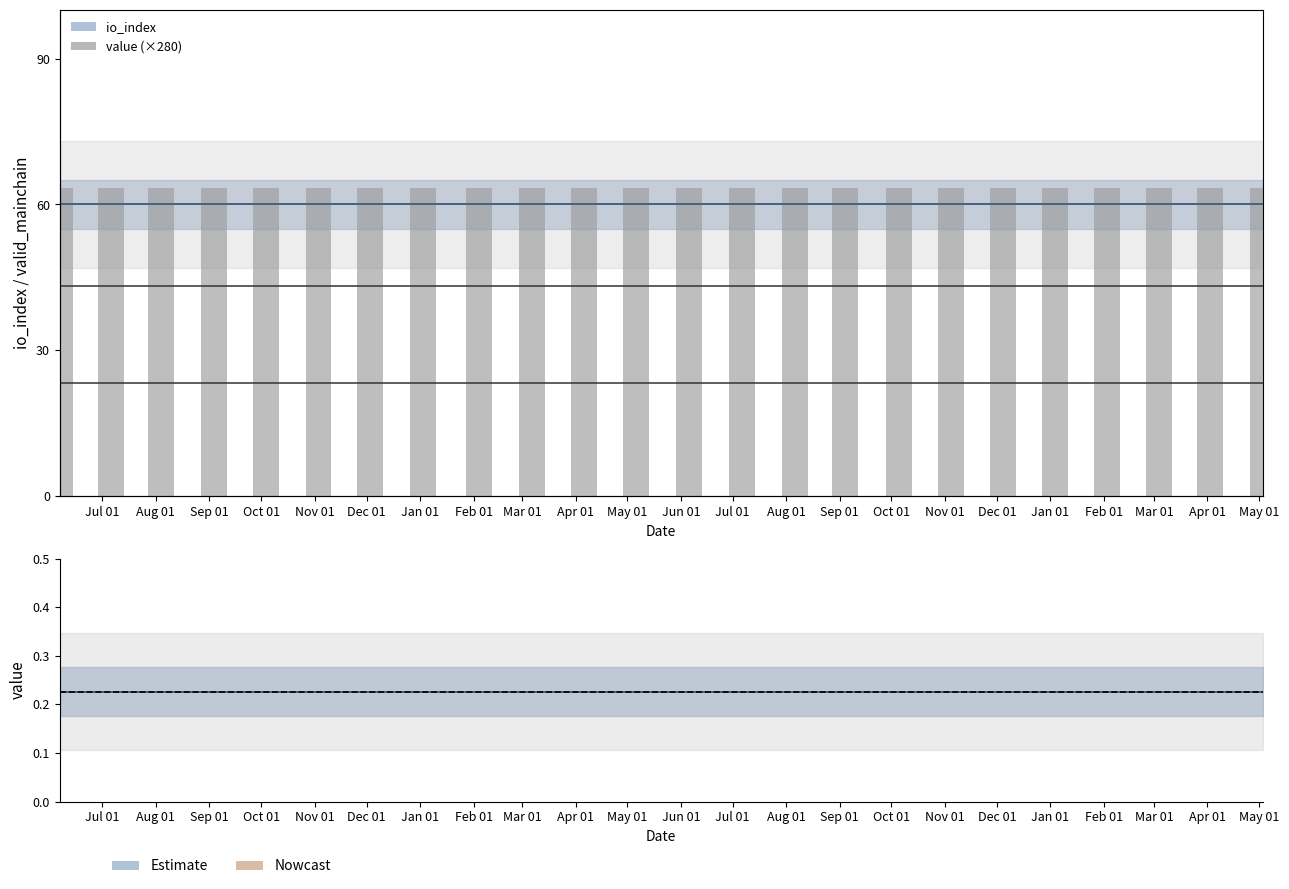

What is the average value of the value (scaled) series?

63.4